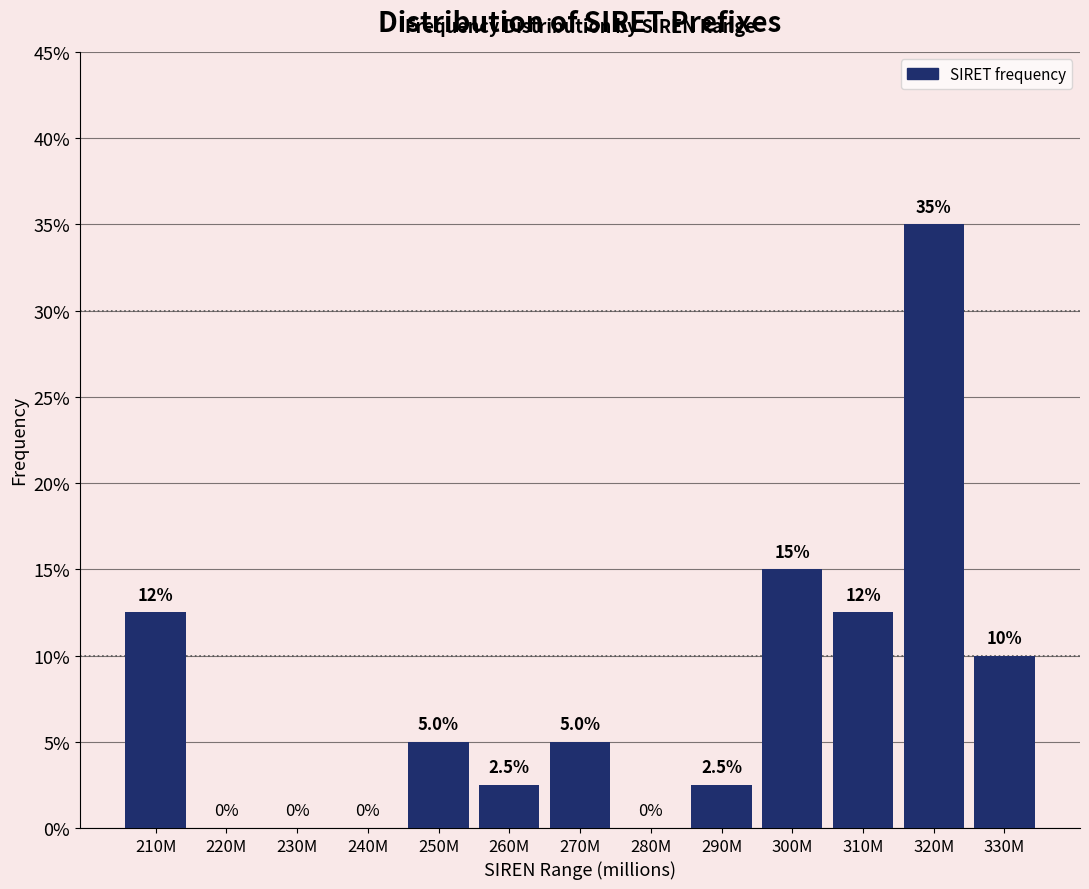

Reading left to right, list all the values displayed in this chart.

210M=12.5	220M=0.0	230M=0.0	240M=0.0	250M=5.0	260M=2.5	270M=5.0	280M=0.0	290M=2.5	300M=15.0	310M=12.5	320M=35.0	330M=10.0